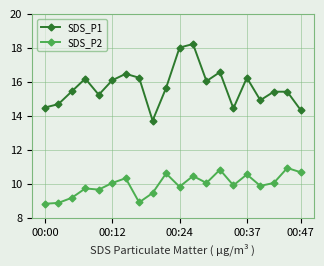

Which series has the largest total across all categories?

SDS_P1